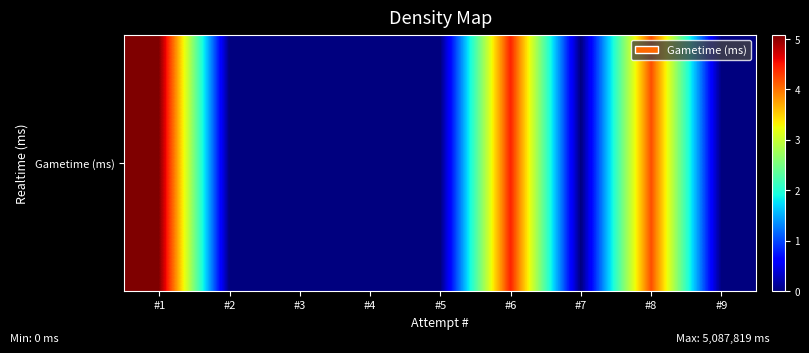

Reading right to left, extract all data points from this chart.

0	4202720	0	4447224	0	0	0	0	5087819